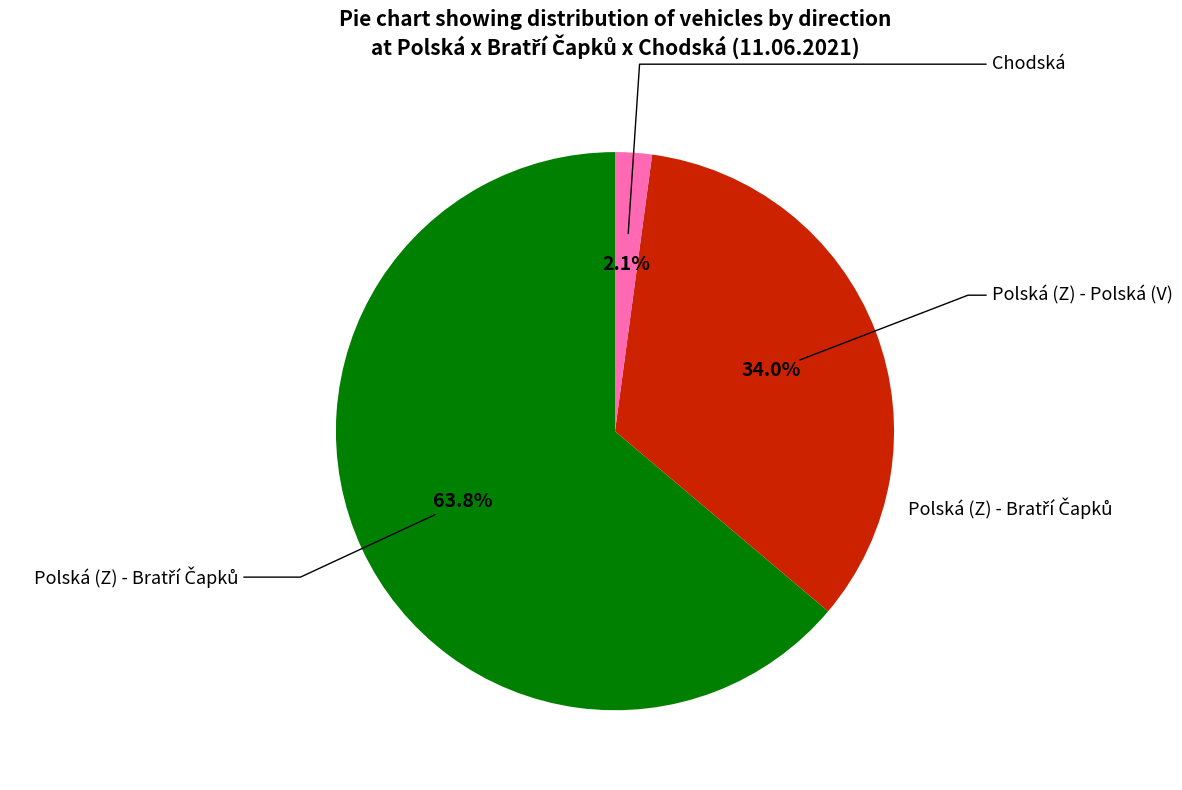

Is there a majority slice in this chart?

Yes